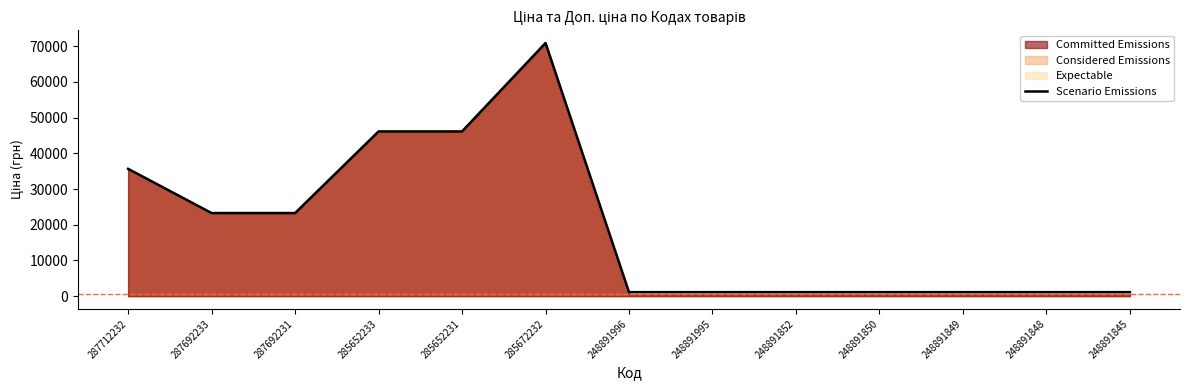

Between 287712232 and 285672232, which is larger?

285672232